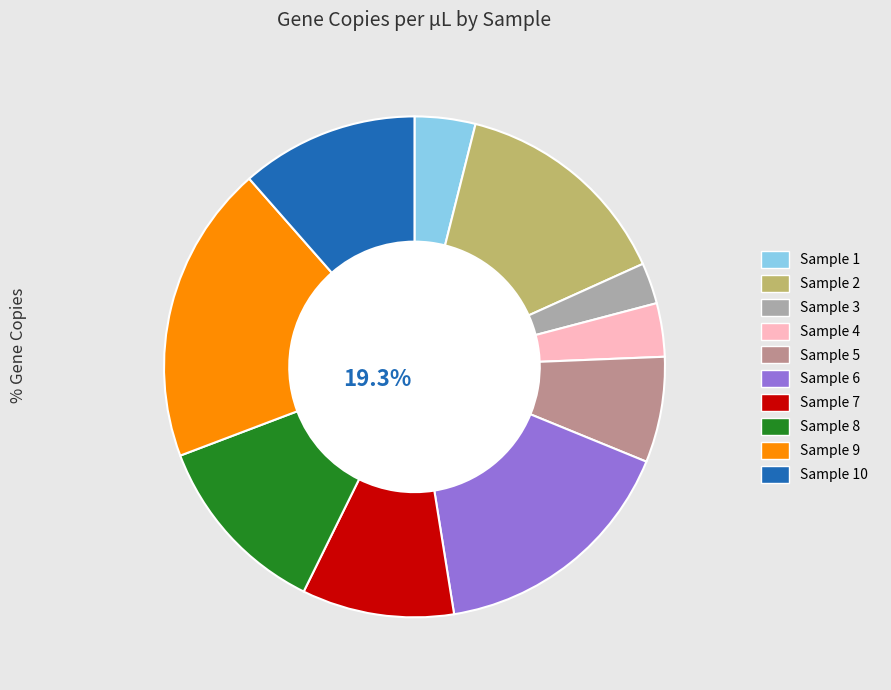

Does Sample 5 account for over 50% of the chart?

No